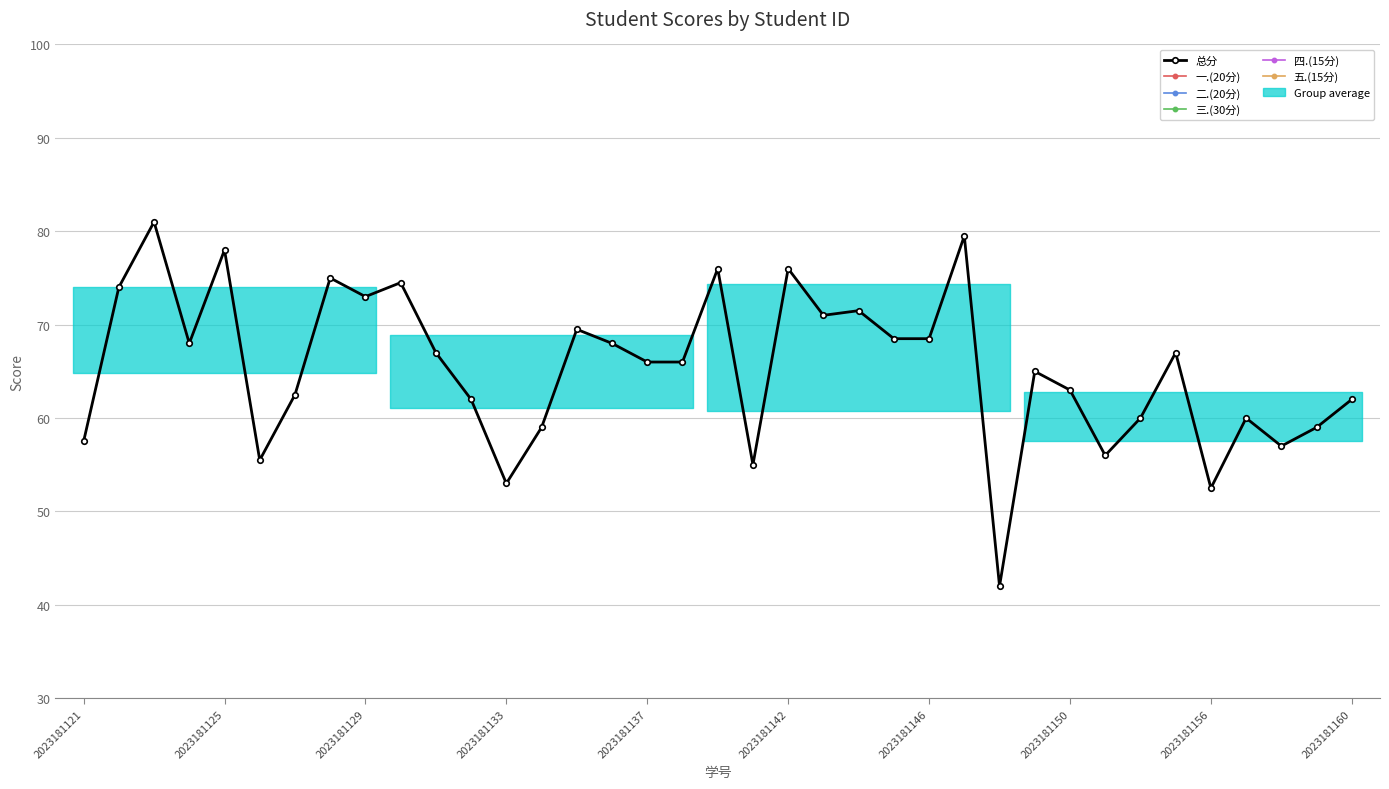

What is the difference between the maximum and minimum values in the 三.(30分) series?

18.0